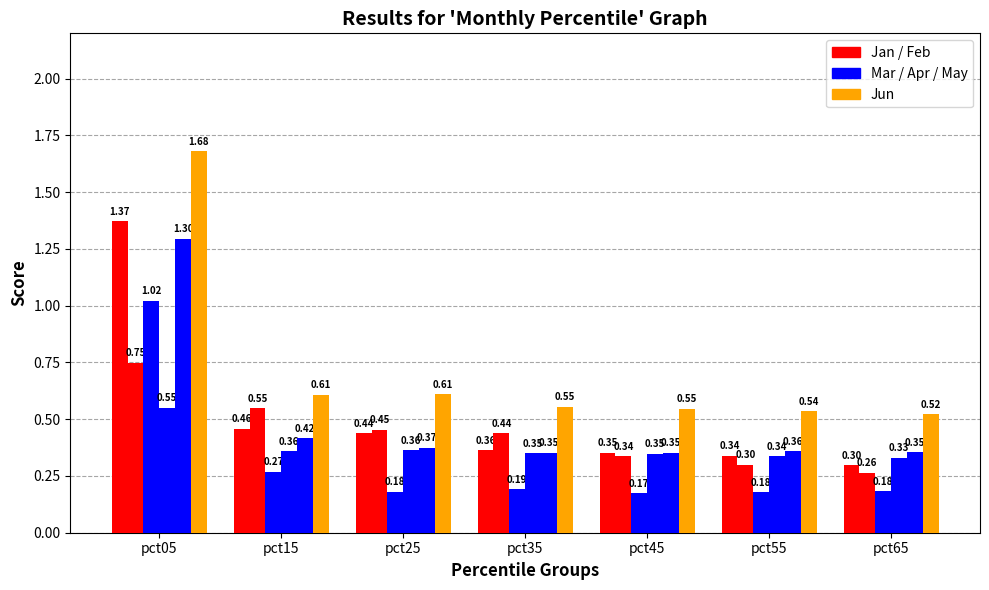

How many series are shown in this chart?

6